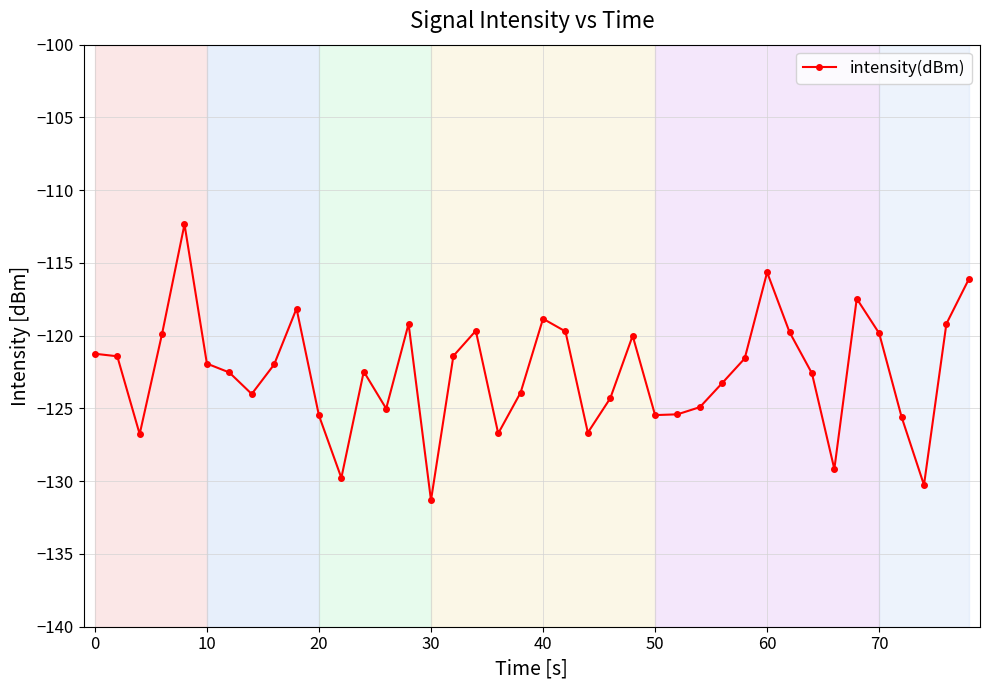

What is the minimum value shown in the chart?

-131.3